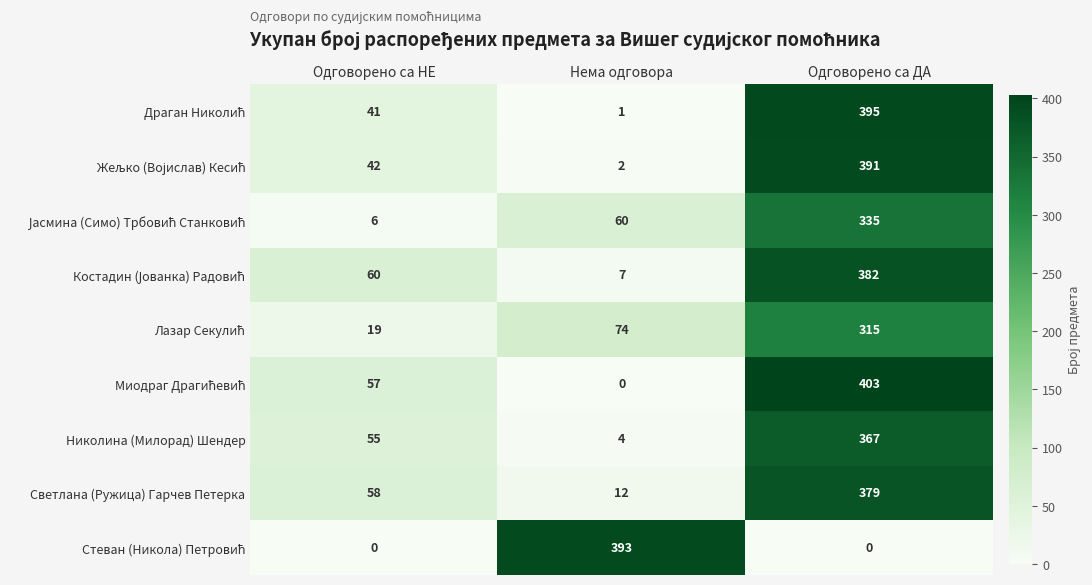

What is the maximum value shown in the chart?

403